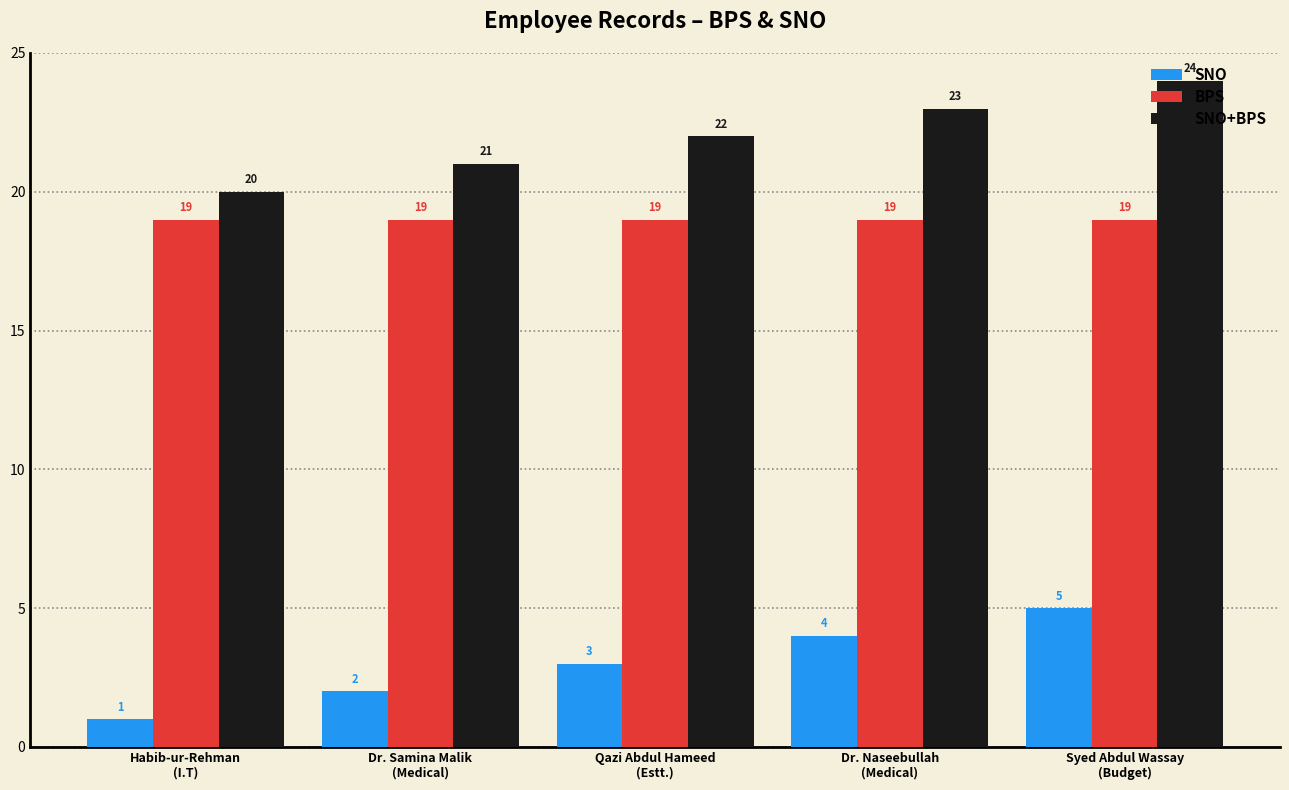

Rank the series by their maximum value, from highest to lowest.

SNO+BPS, BPS, SNO